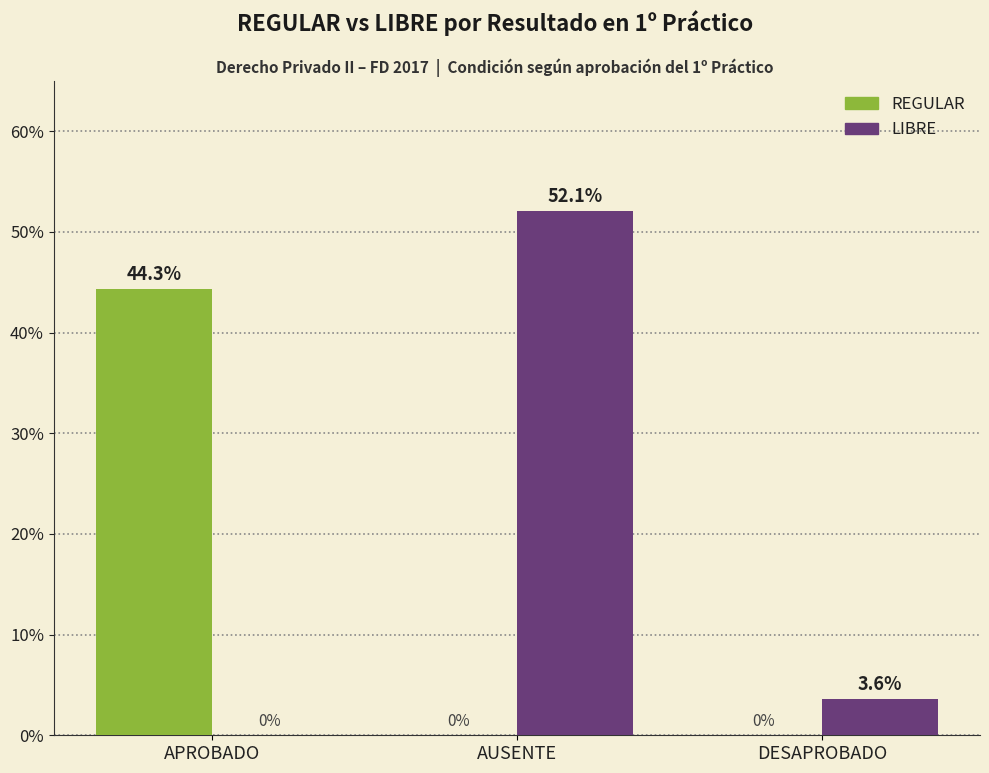

At which category is the sum across all series the highest?

AUSENTE